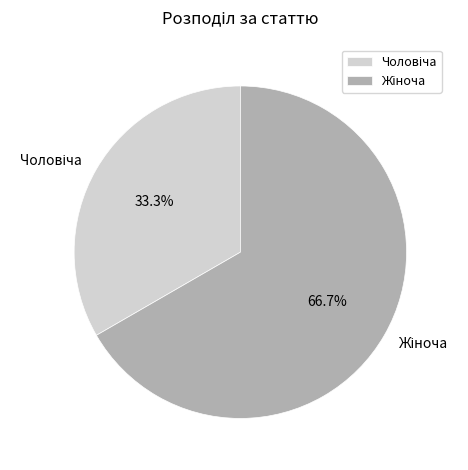

Is there any slice that represents more than half of the pie?

Yes